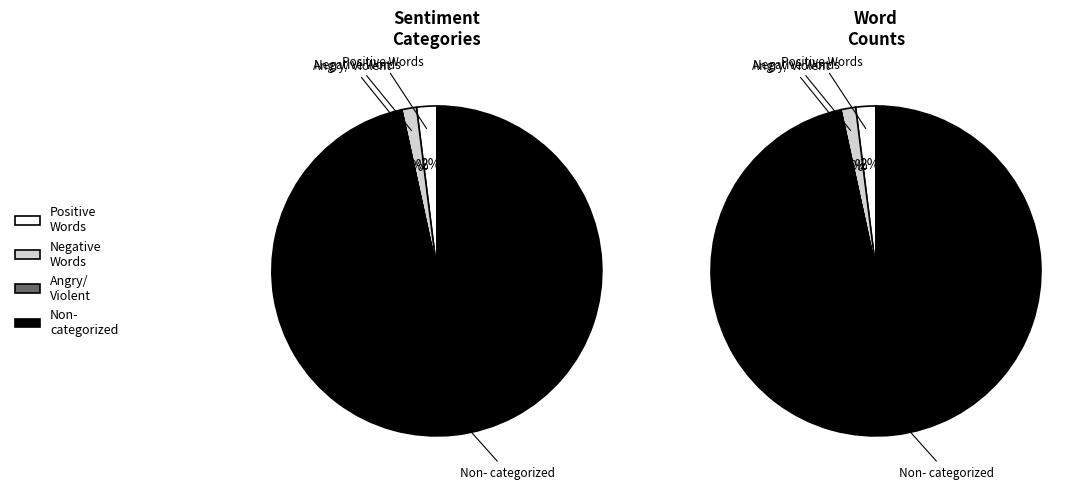

Which category has the biggest portion of the pie?

Non-categorized Words